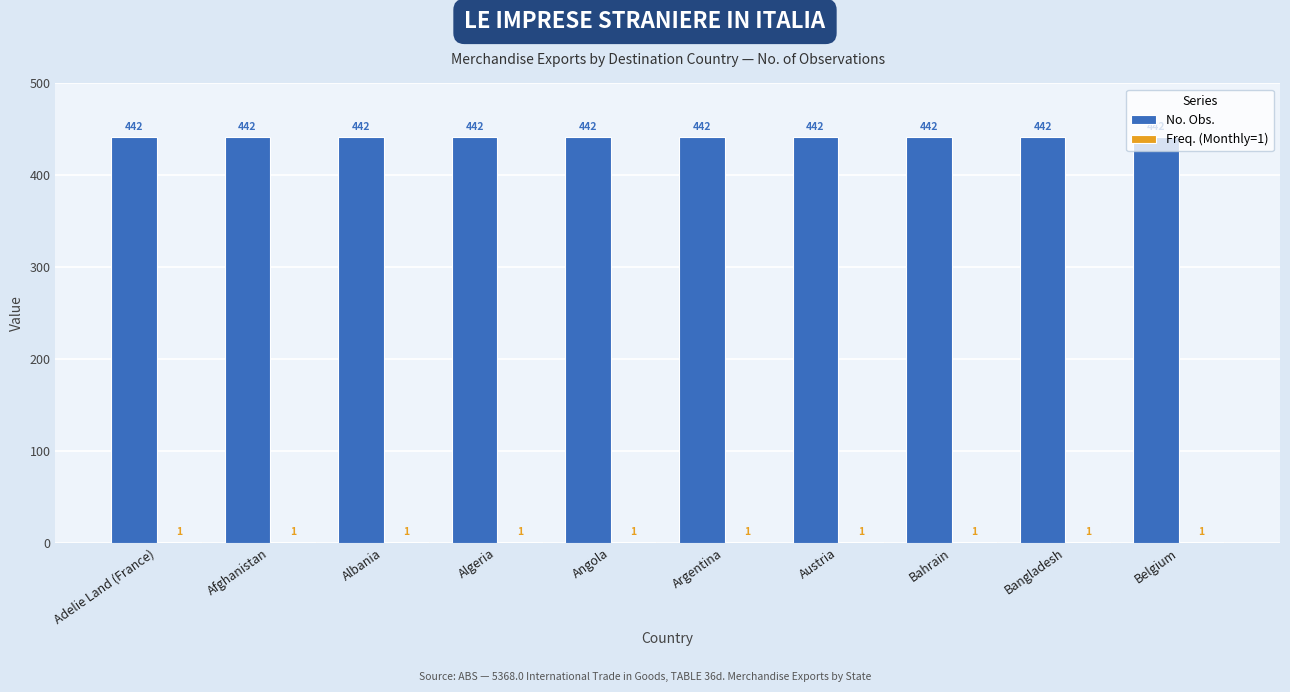

Is it true that No. Obs. equals 210 at Afghanistan?

False